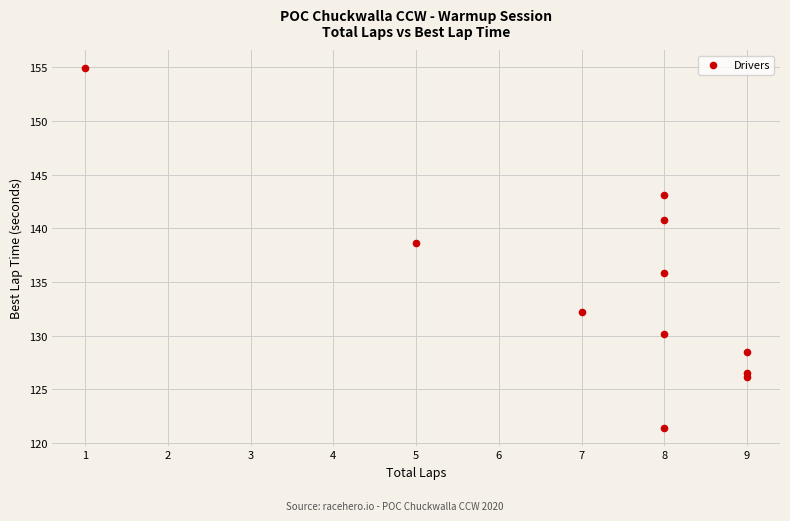

What Y value in the scatter plot is closest to 138?

138.6